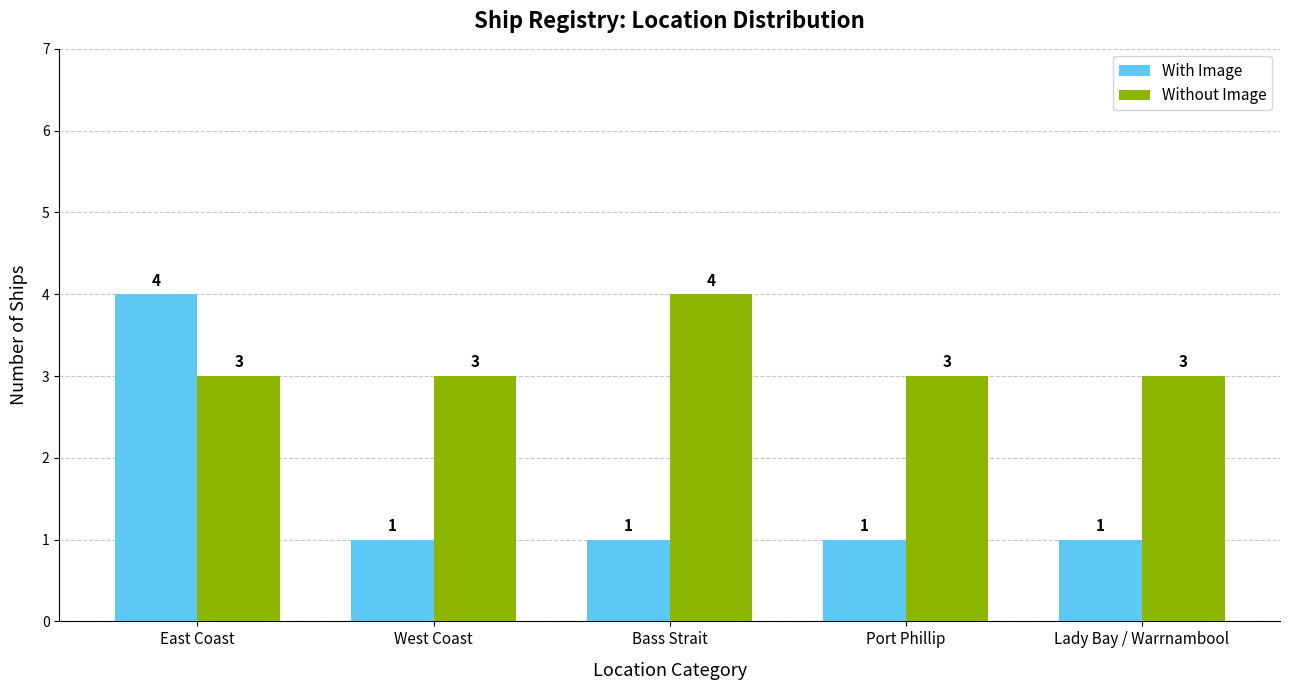

What is the average value of the Without Image series?

3